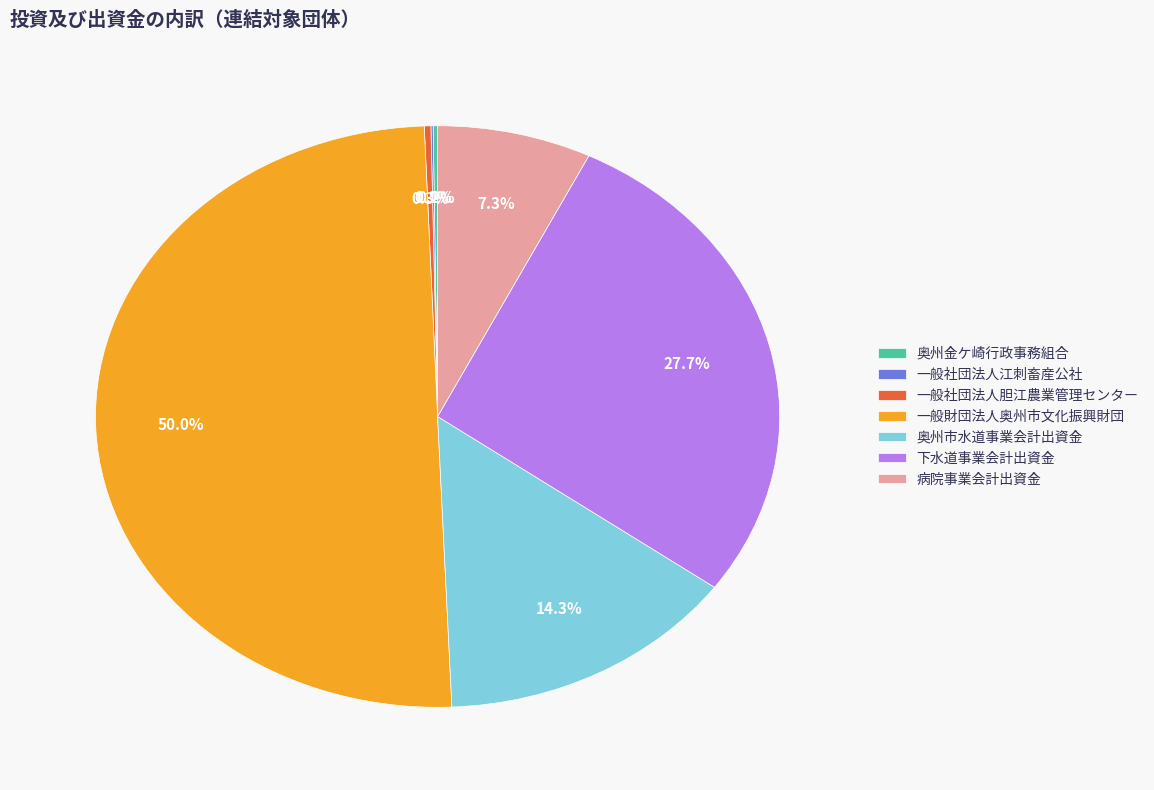

Which slice represents more than half of the pie?

一般財団法人奥州市文化振興財団